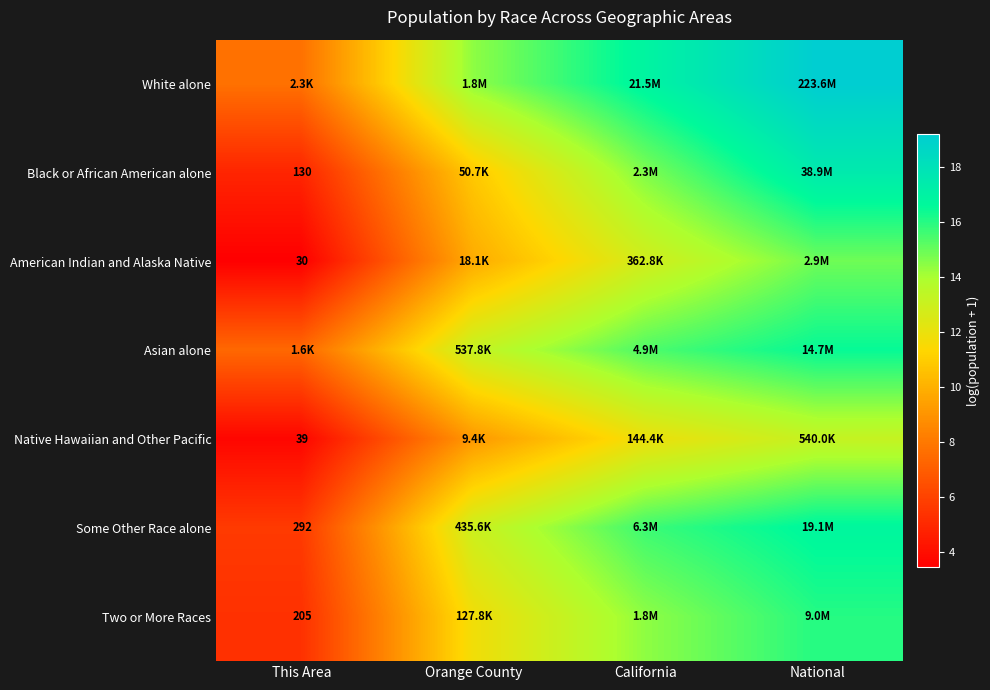

What is the sum of the White alone values at National and Orange County?

33.6